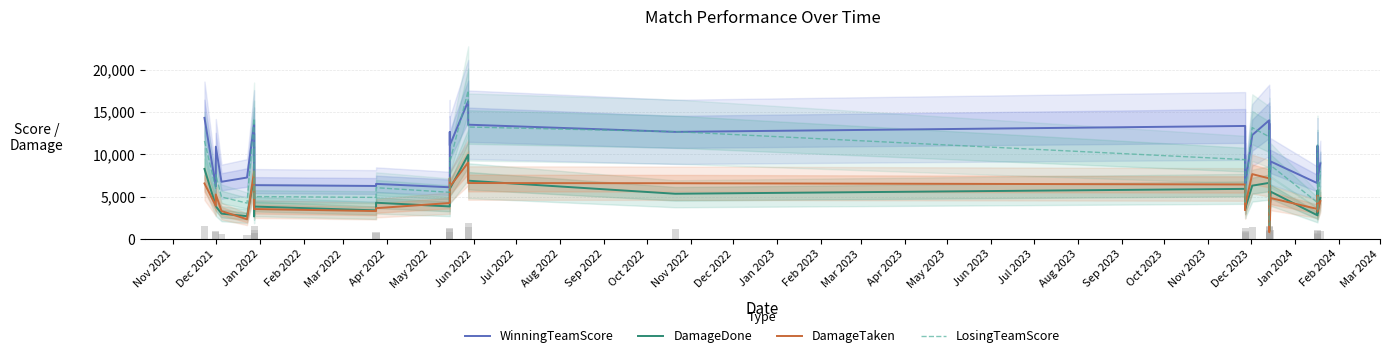

What is the maximum value for DamageTaken?

9027